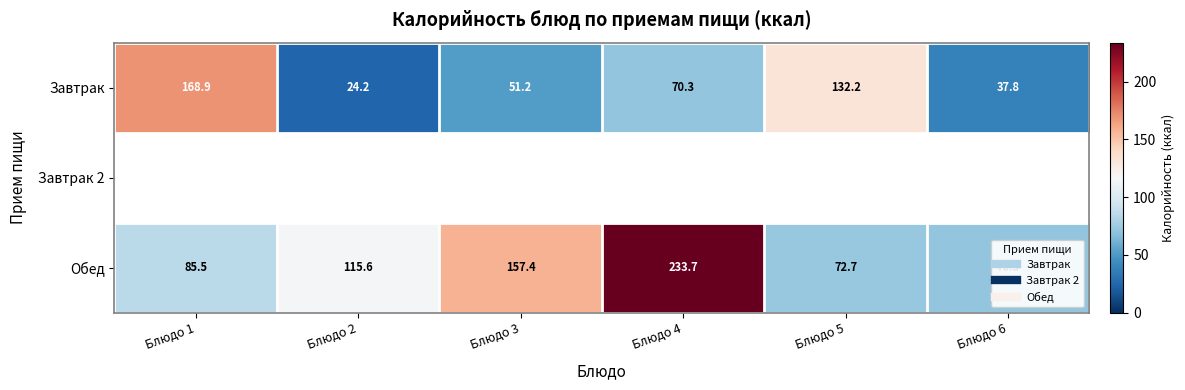

The value of Завтрак at Блюдо 5 is 132.2. True or false?

True